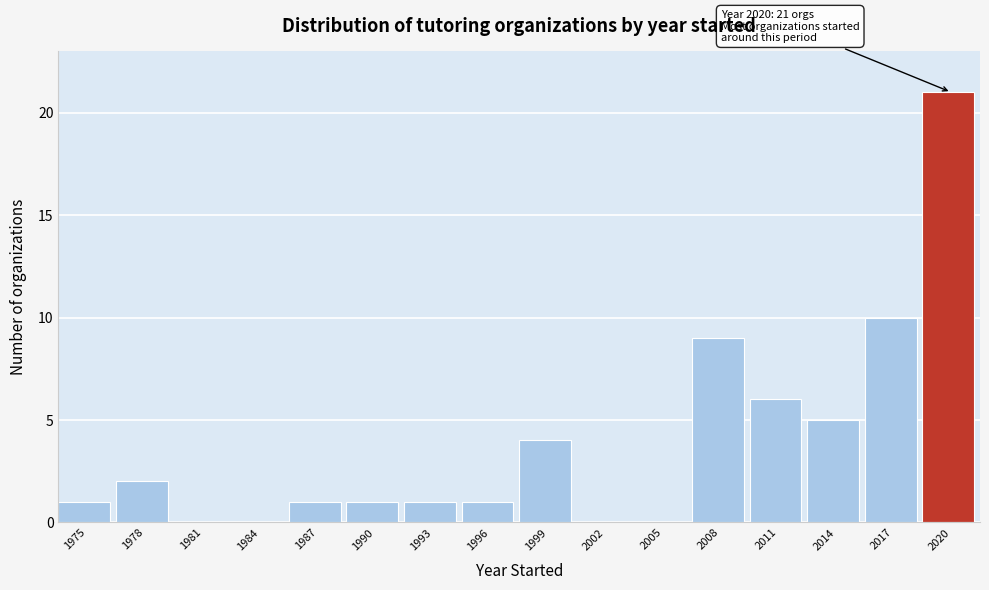

Reading right to left, transcribe all the data shown in this chart.

2020=21	2017=10	2014=5	2011=6	2008=9	2005=0	2002=0	1999=4	1996=1	1993=1	1990=1	1987=1	1984=0	1981=0	1978=2	1975=1